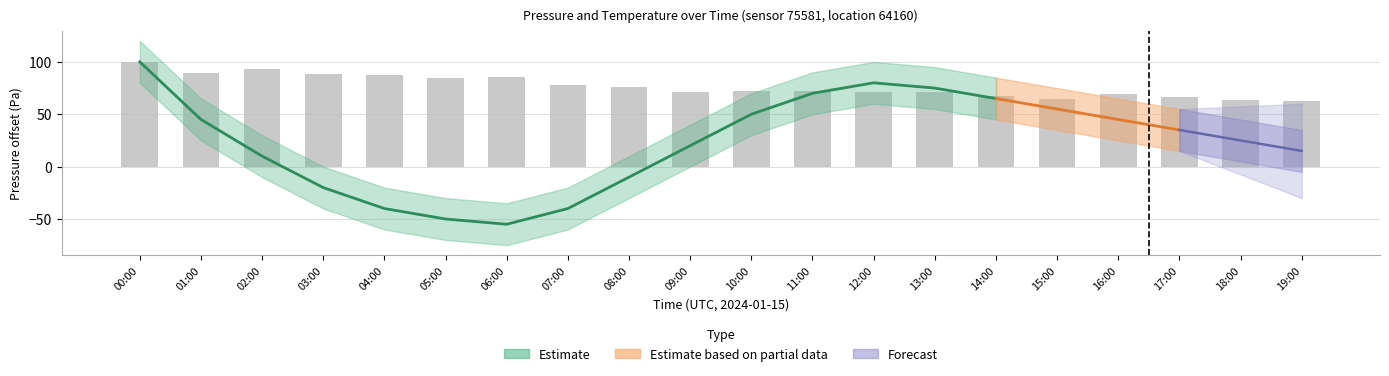

What is the difference between the second highest and minimum values?

30.8